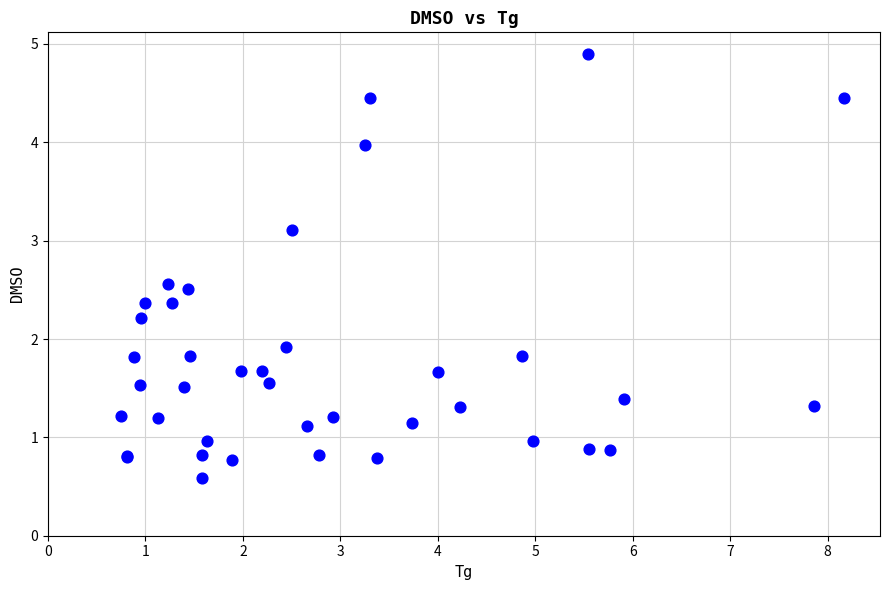

What Y value in the scatter plot is closest to 2?

1.9